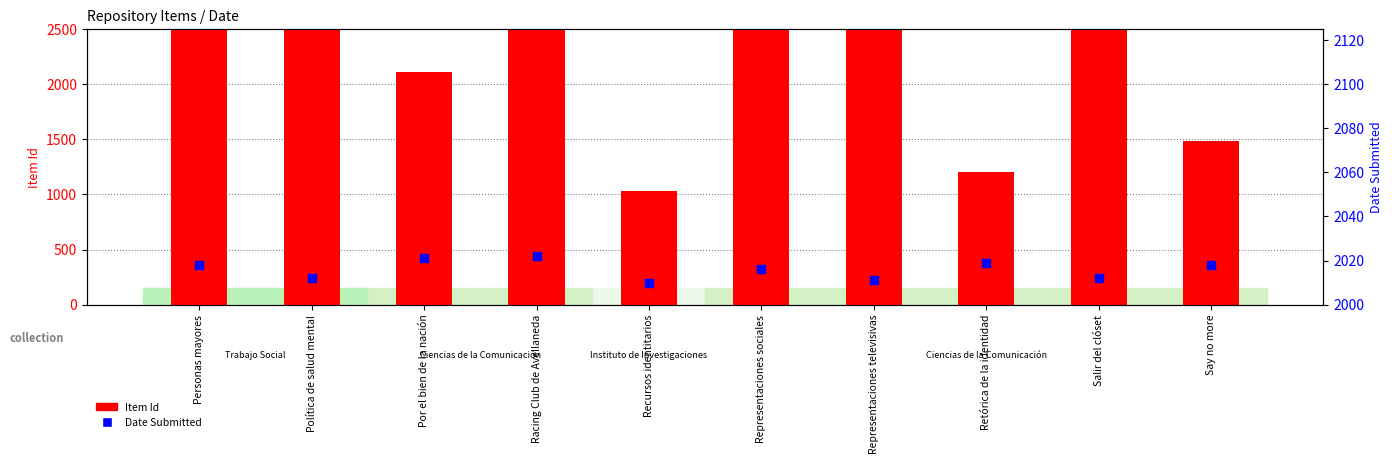

At how many categories does at least one series exceed 2318?

6